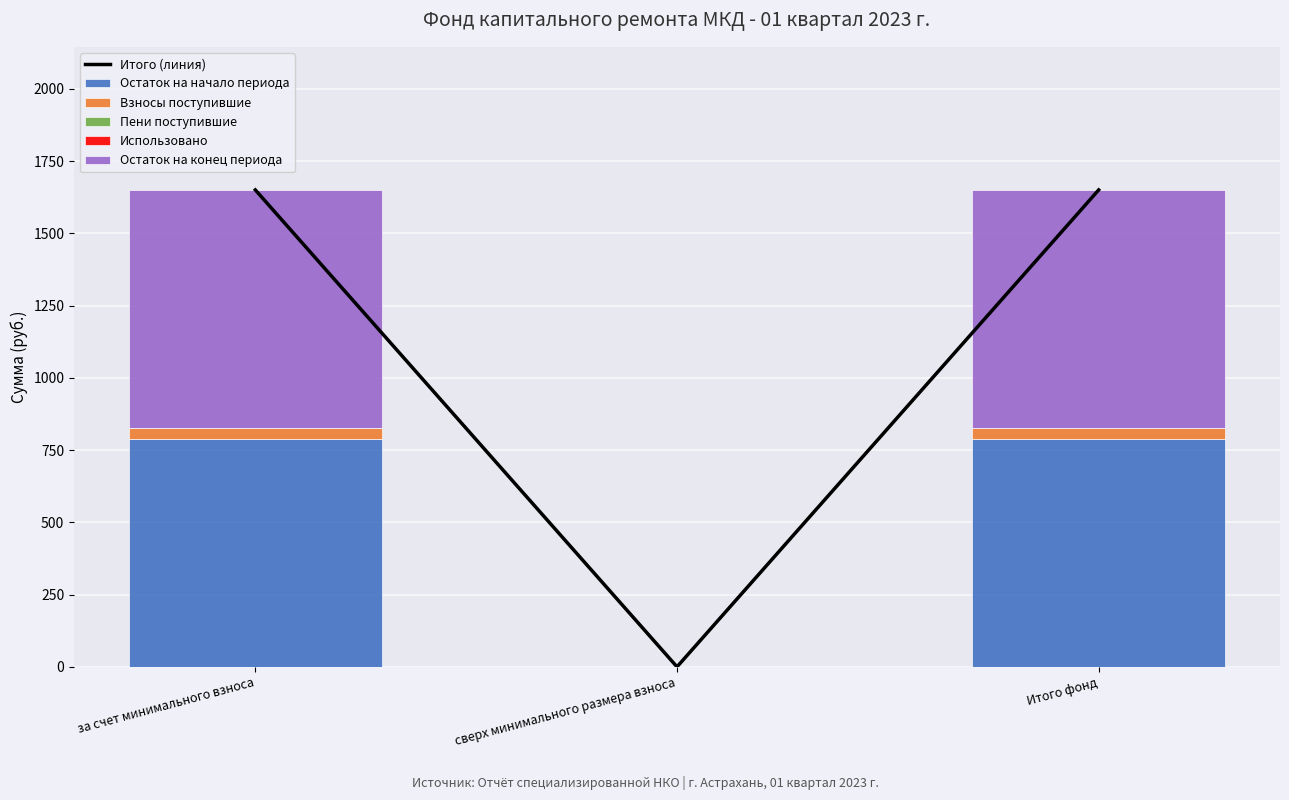

Which series has the largest total across all categories?

Итого (линия)